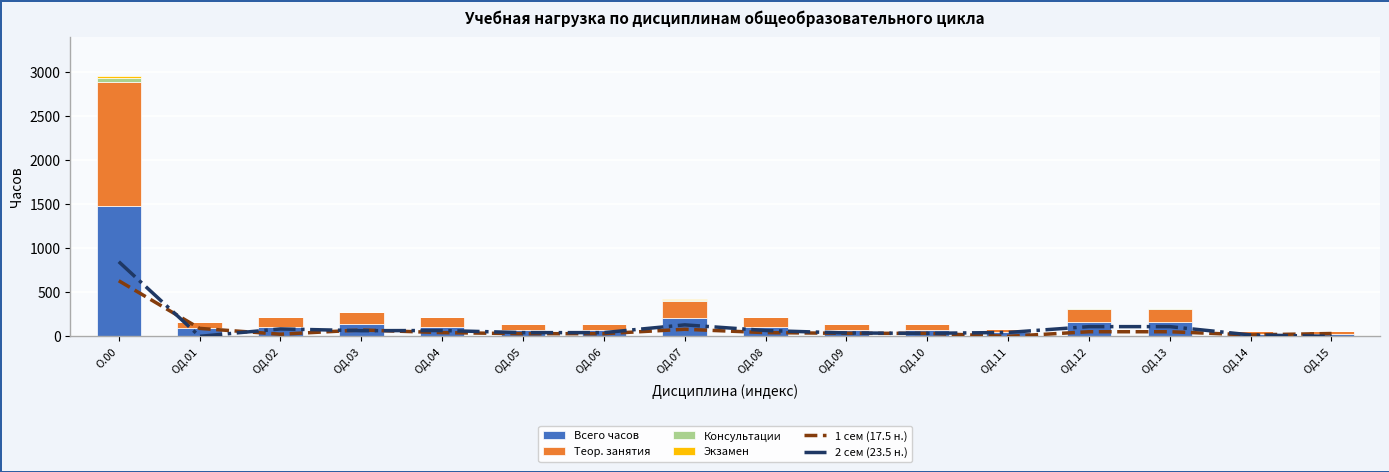

What value does the Теор. занятия series have at ОД.09, to the nearest 50?

50